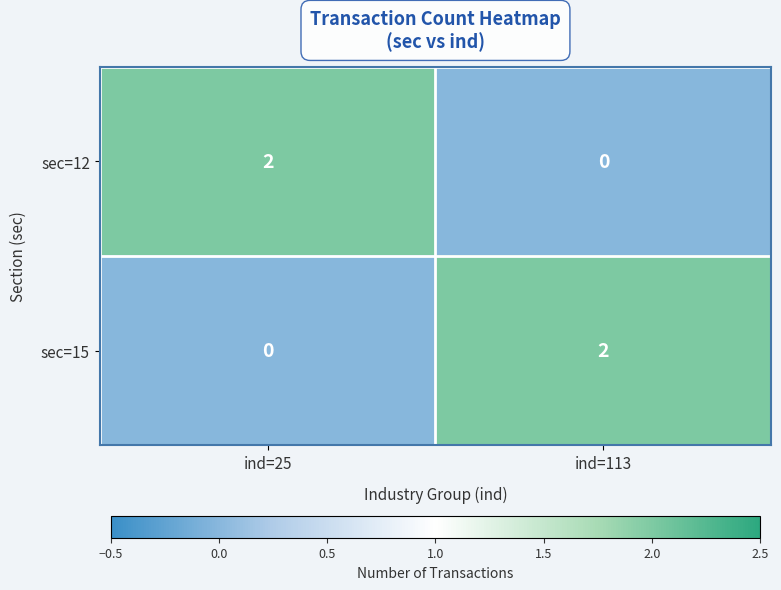

Rank the categories by sec=12 value from highest to lowest.

ind=25, ind=113